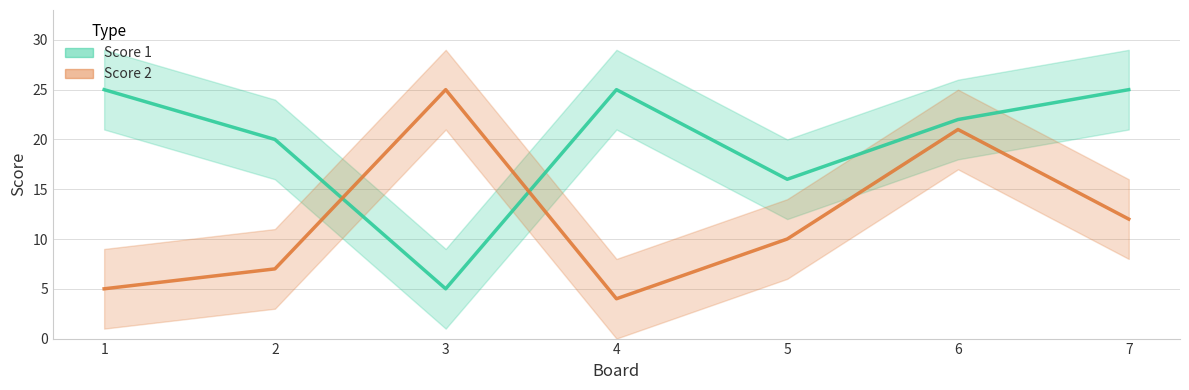

Where is the first local minimum for Score 2?

4